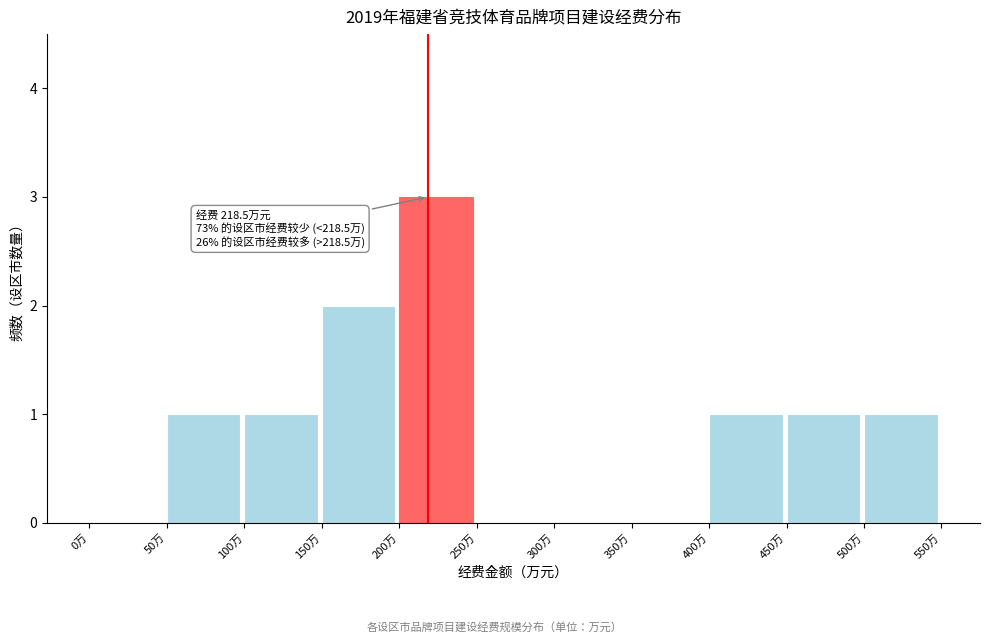

Which range on the x-axis has the tallest bar?

200 to 250